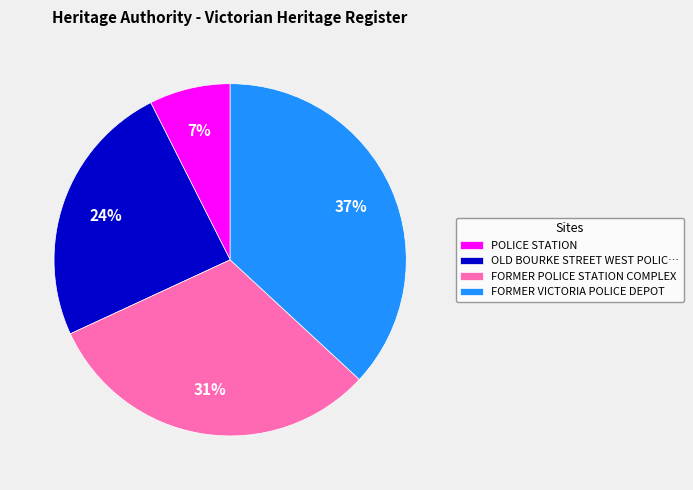

Is the sum of FORMER POLICE STATION COMPLEX and OLD BOURKE STREET WEST POLIC… greater than half?

Yes